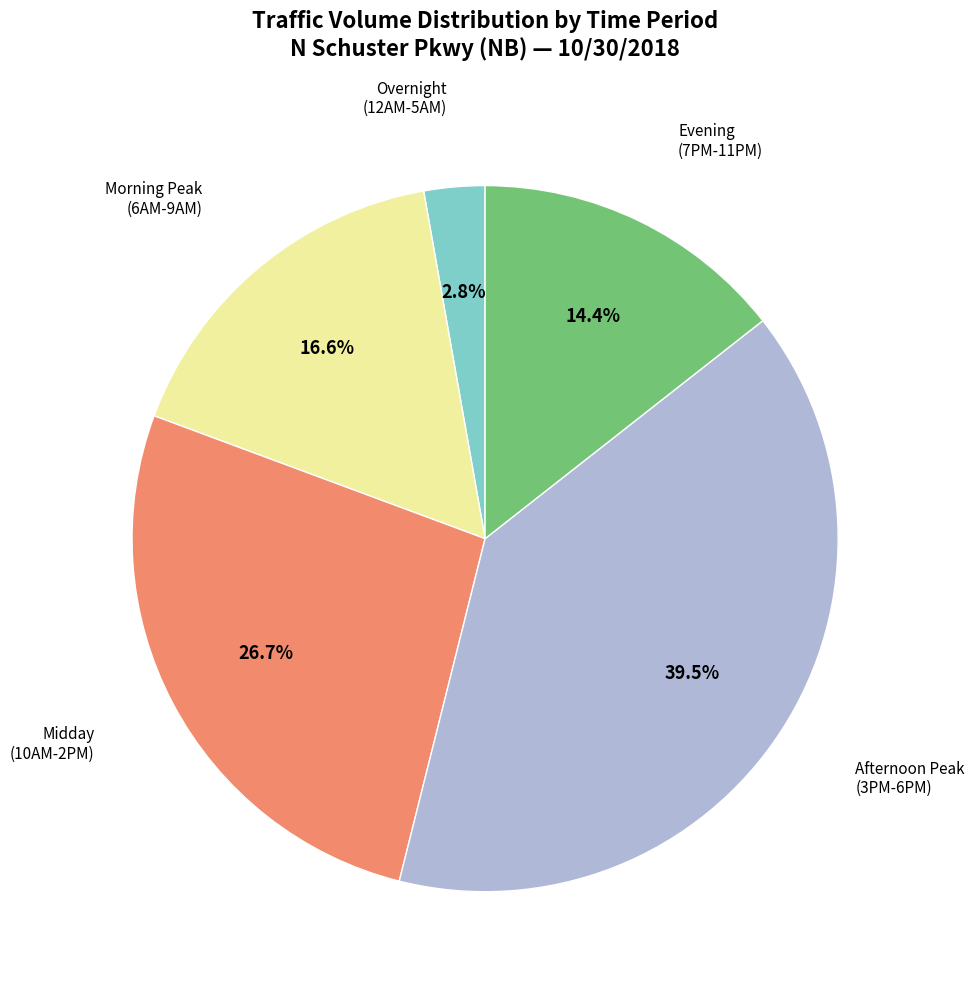

Count the number of slices in the pie.

5